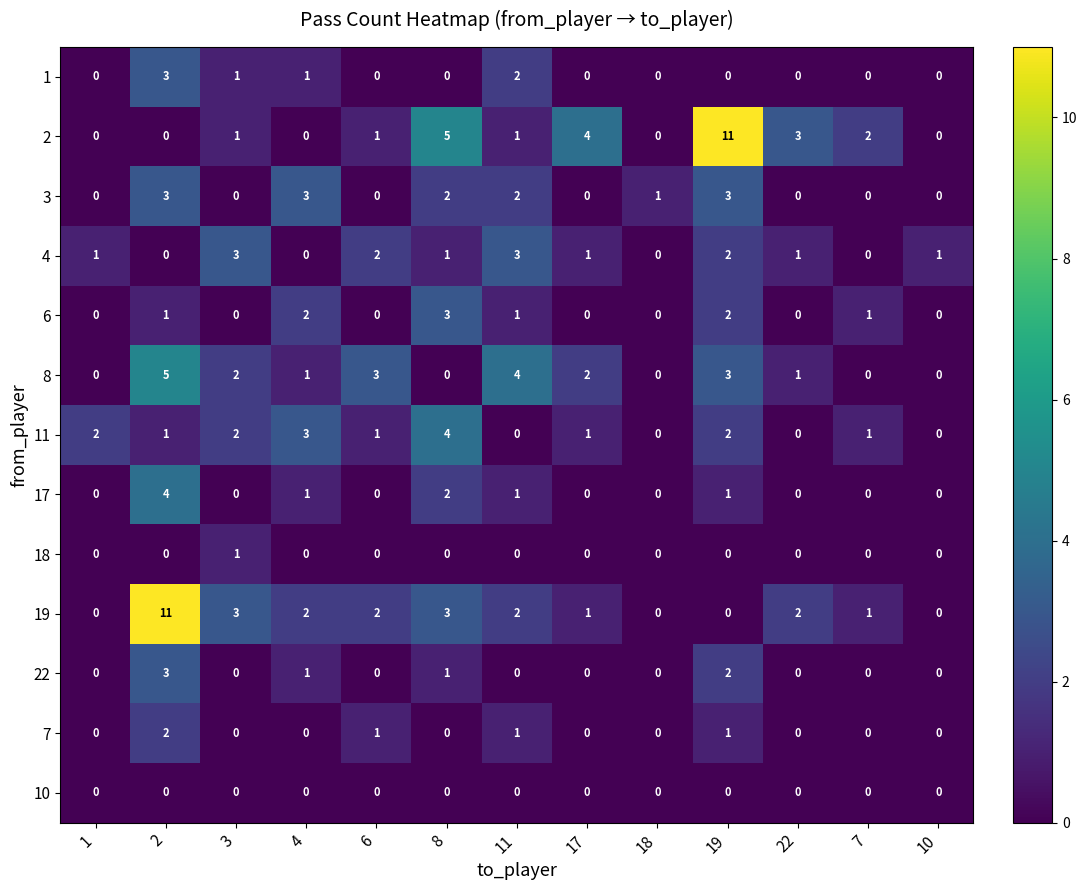

Is the value of 8 at 22 greater than the value of 3 at 7?

Yes